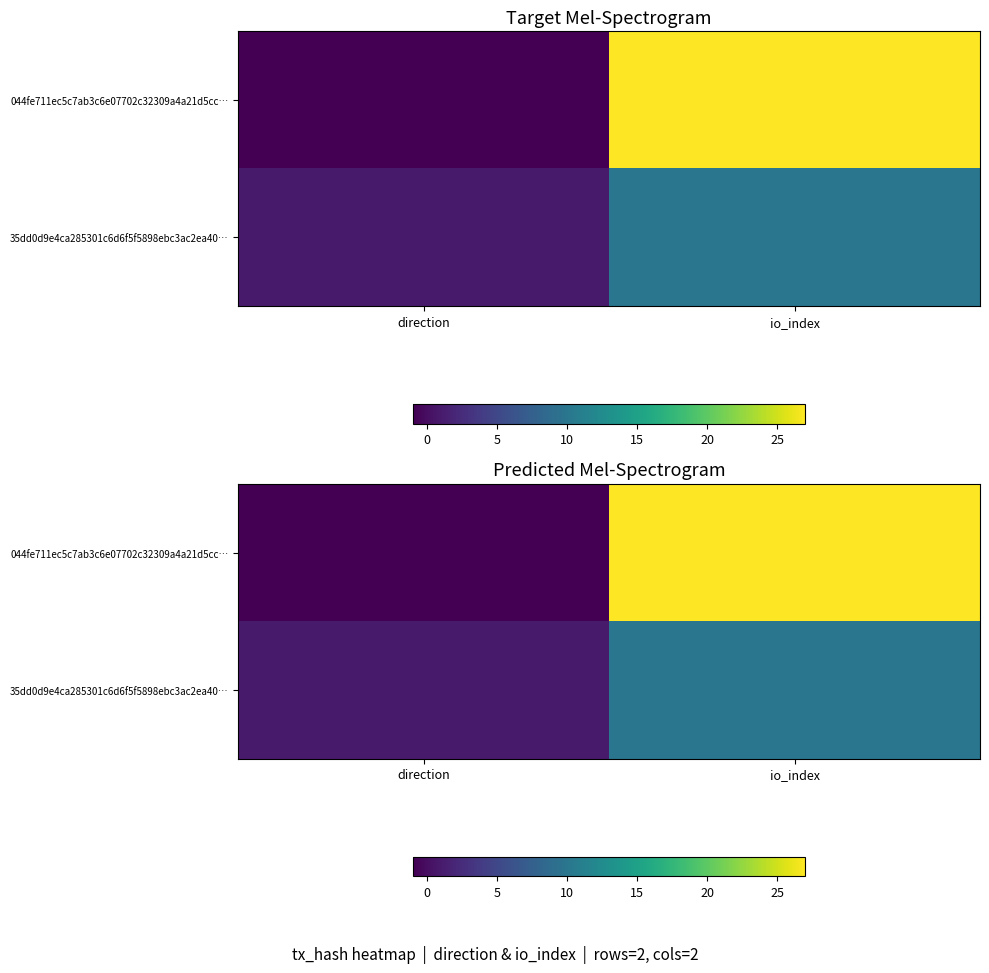

The value of 044fe711ec5c7ab3c6e07702c32309a4a21d5cc… at direction is -1. True or false?

True